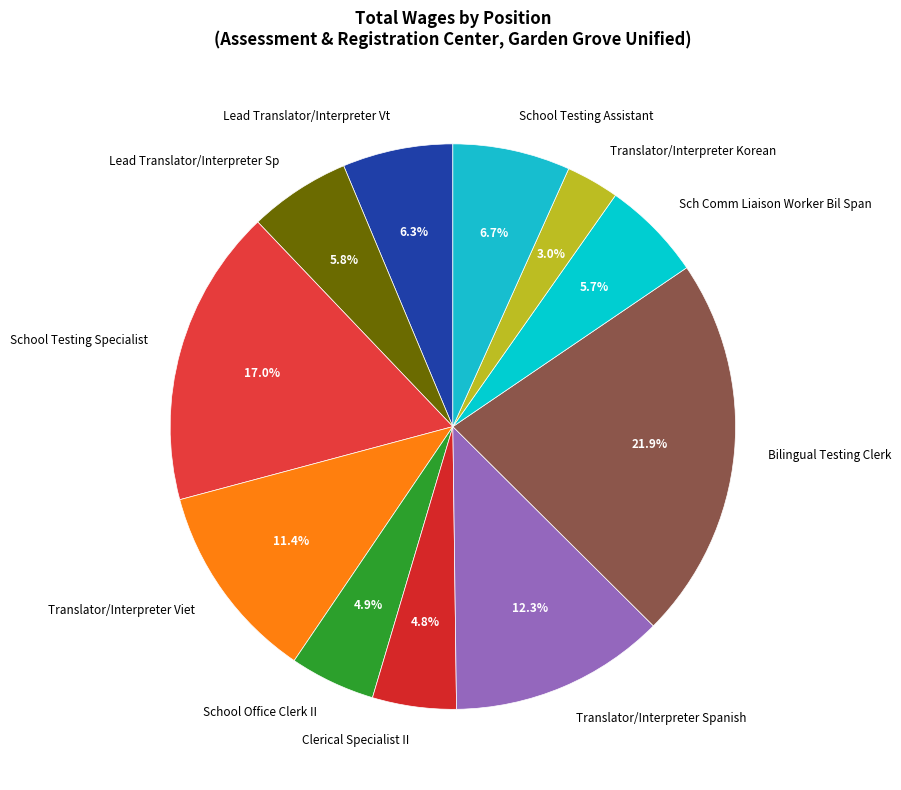

Combined, do Translator/Interpreter Viet and Lead Translator/Interpreter Sp account for over 50%?

No